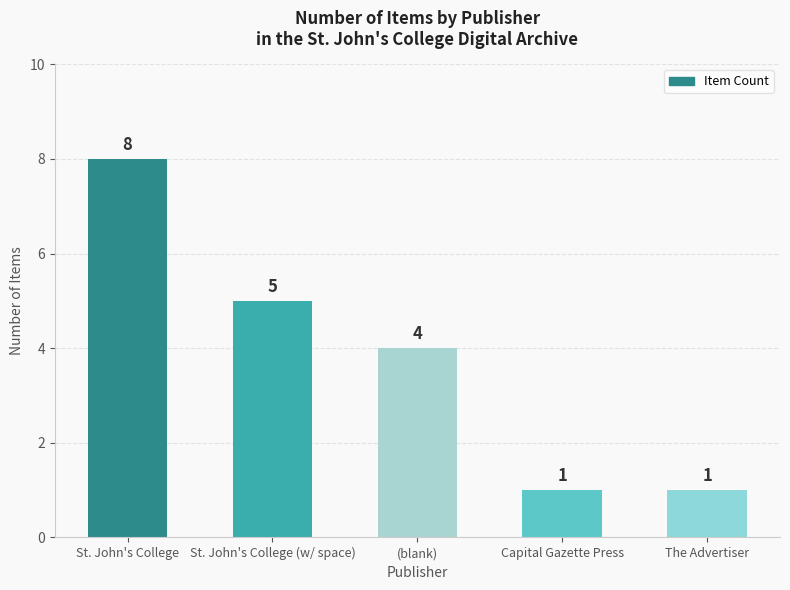

Where does the data first go above 4?

St. John's College